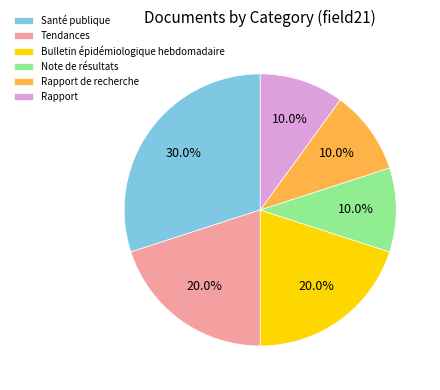

How many segments does this pie chart have?

6